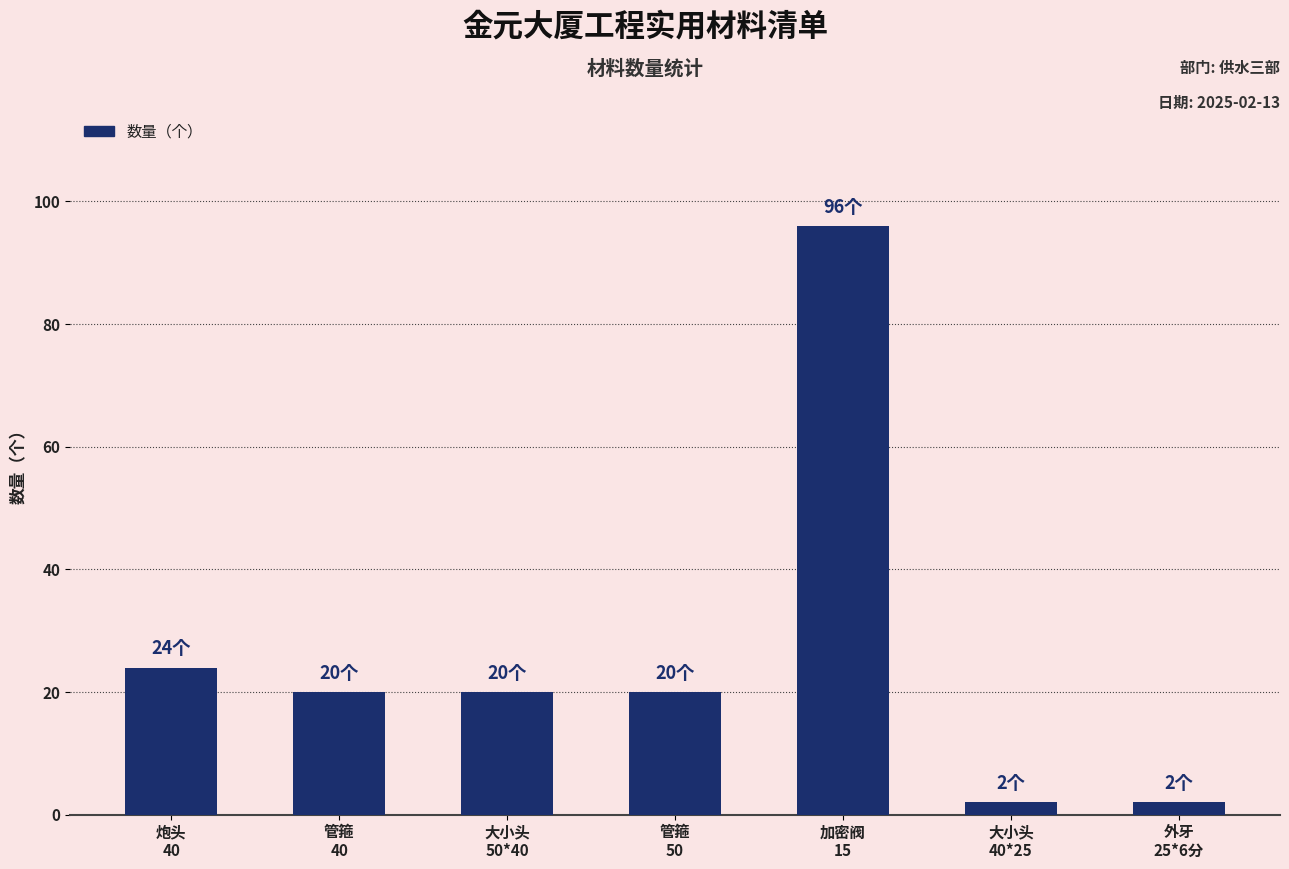

Reading left to right, what are all the values shown in this chart?

24	20	20	20	96	2	2